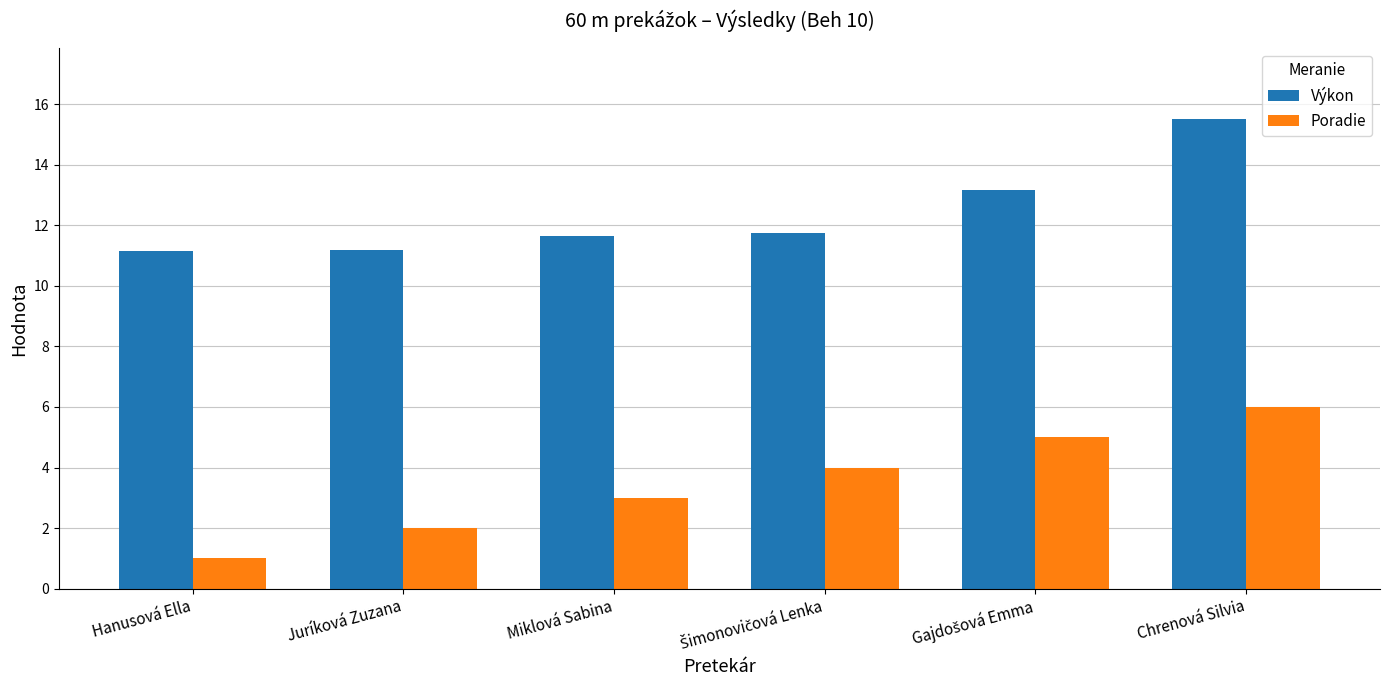

Between Hanusová Ella and Juríková Zuzana, which series saw the biggest shift?

Poradie